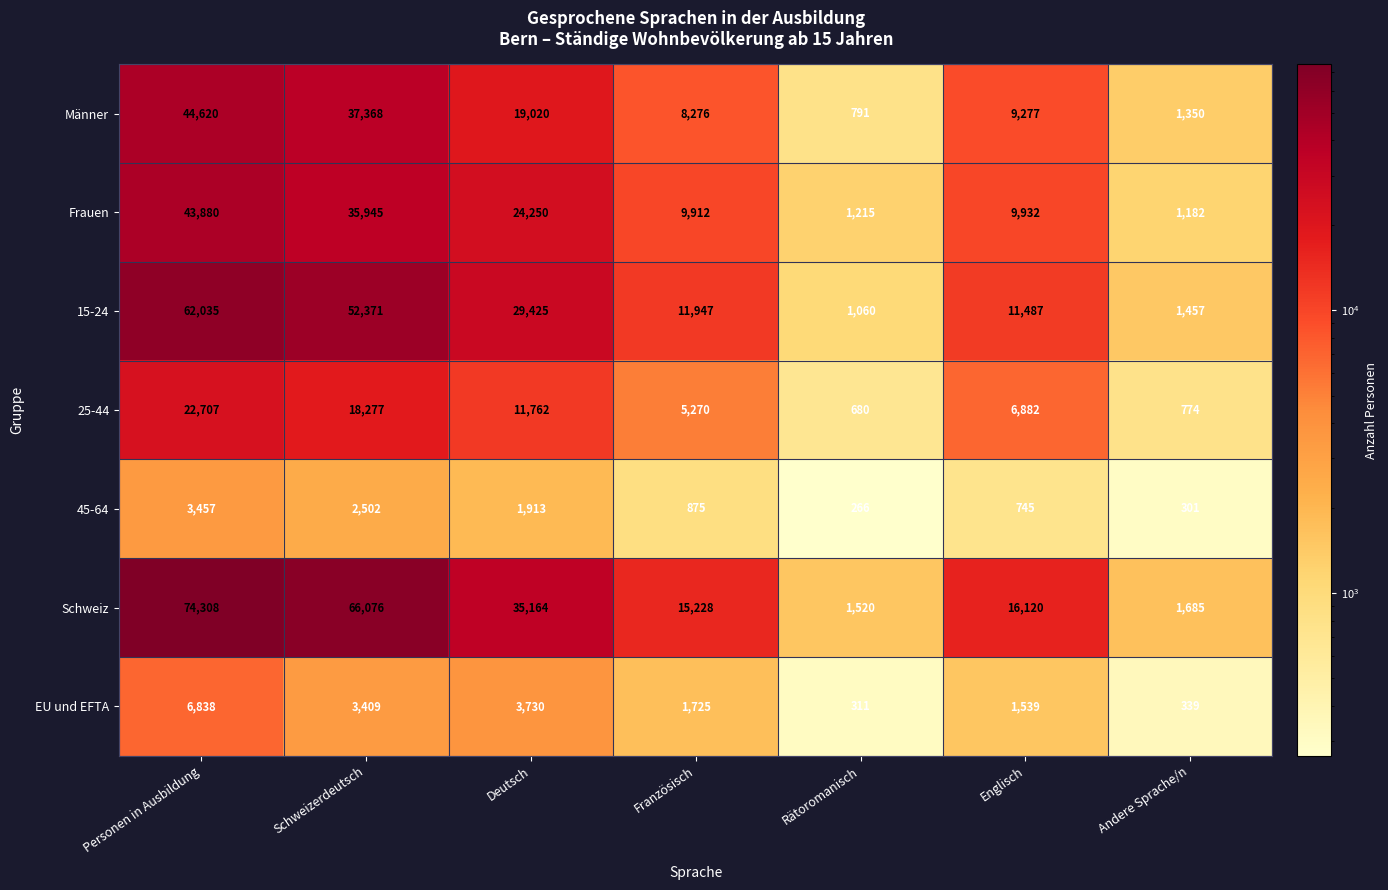

The Frauen series shows 27458 at Personen in Ausbildung. True or false?

False